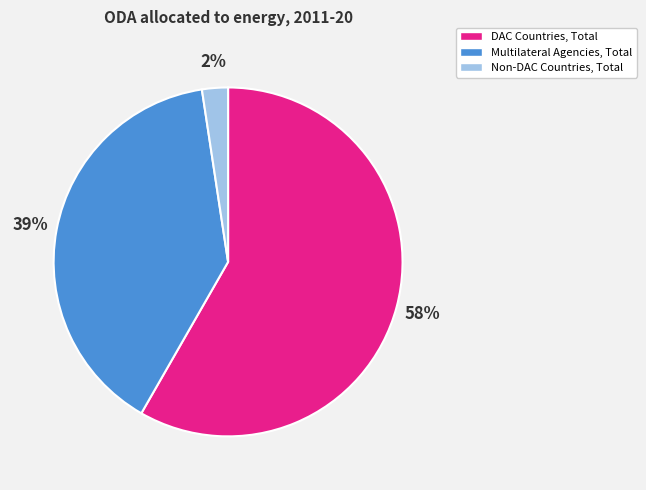

Which category accounts for the majority?

DAC Countries, Total